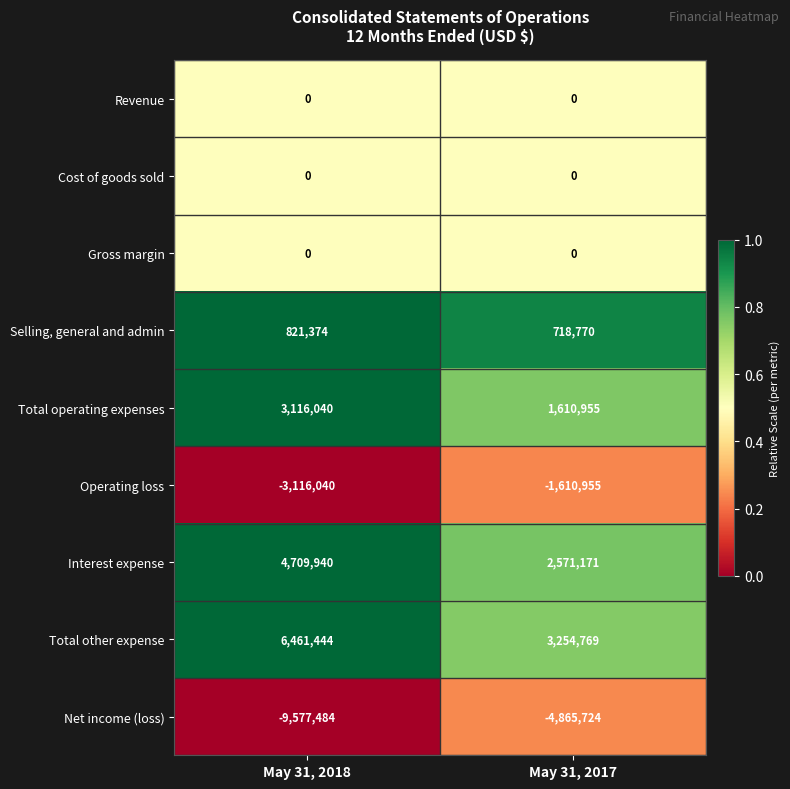

What is the average value of the Total operating expenses series?

2363498